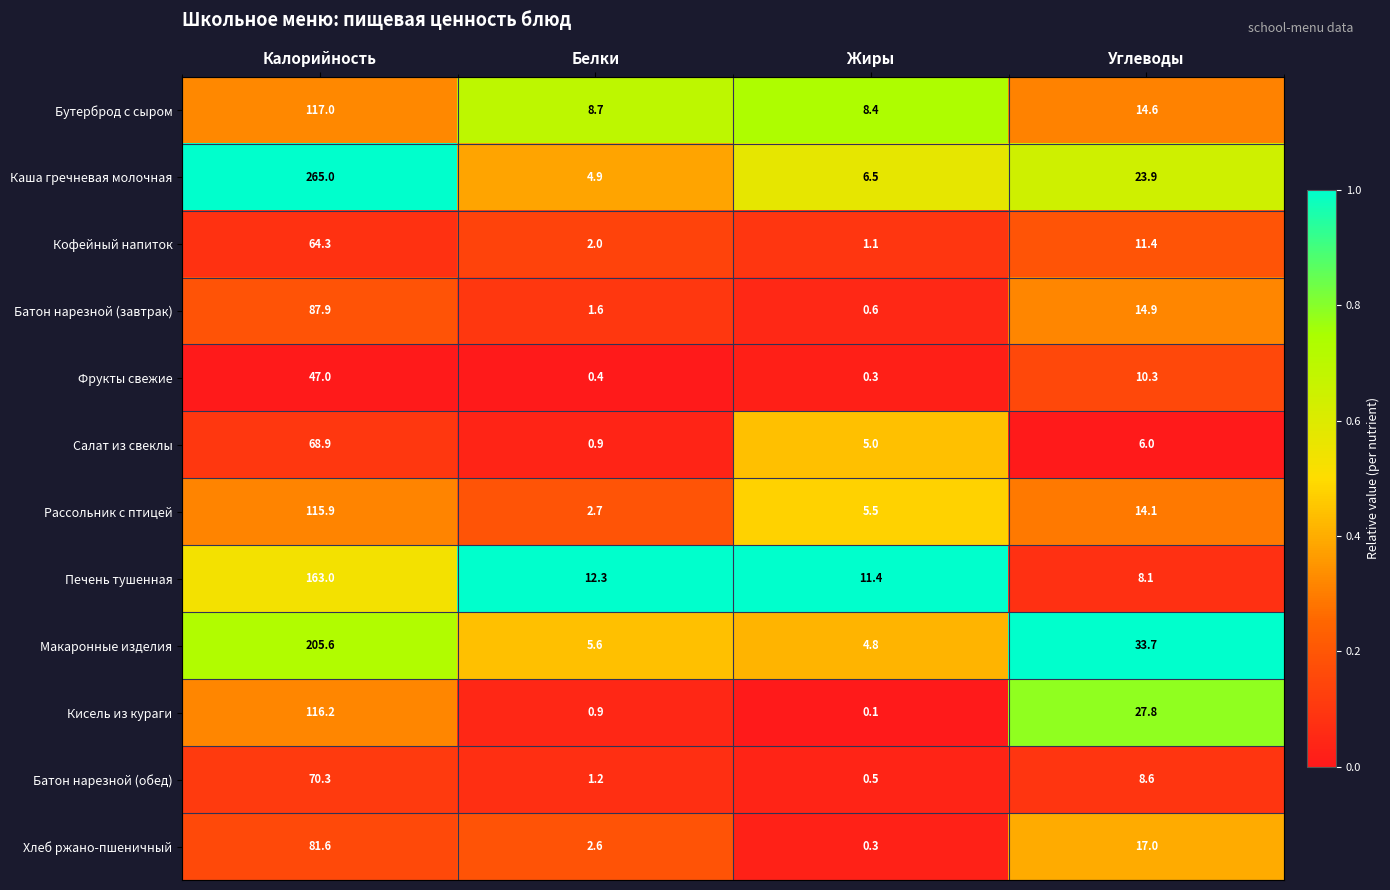

Which category has the lowest value across all series?

Жиры